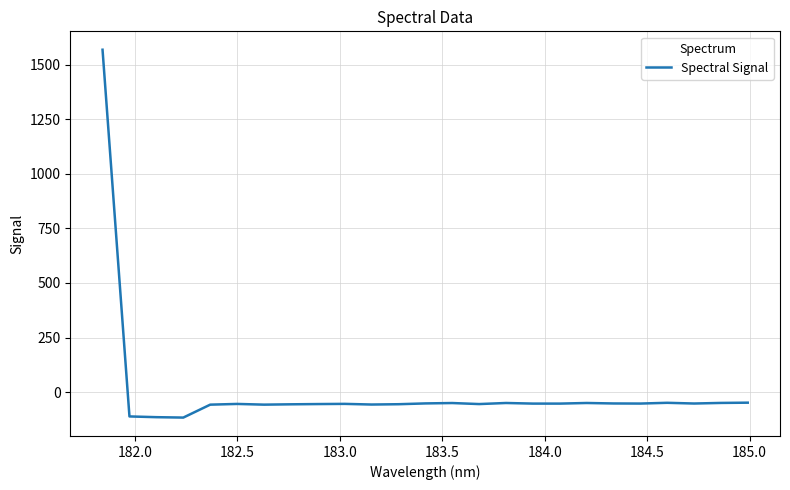

How many values are below -52?

17